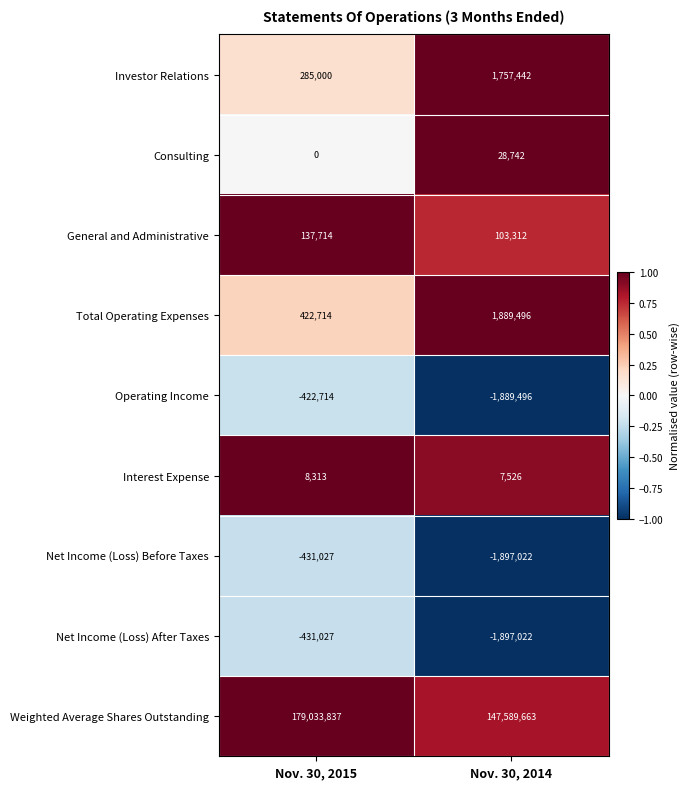

List the labels in order of Interest Expense value, largest first.

Nov. 30, 2015, Nov. 30, 2014